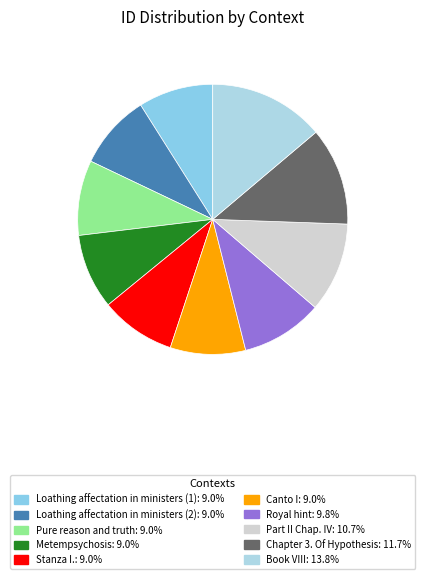

What portion of the pie excludes Royal hint?

90.2%